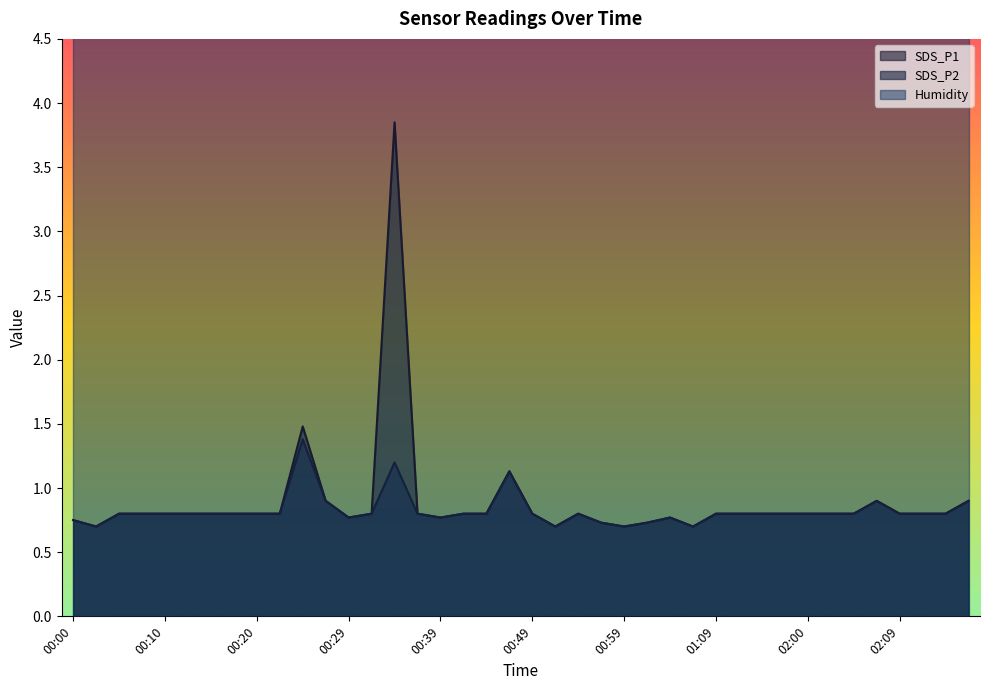

The value of SDS_P2 at 00:59 is 1.2. True or false?

False